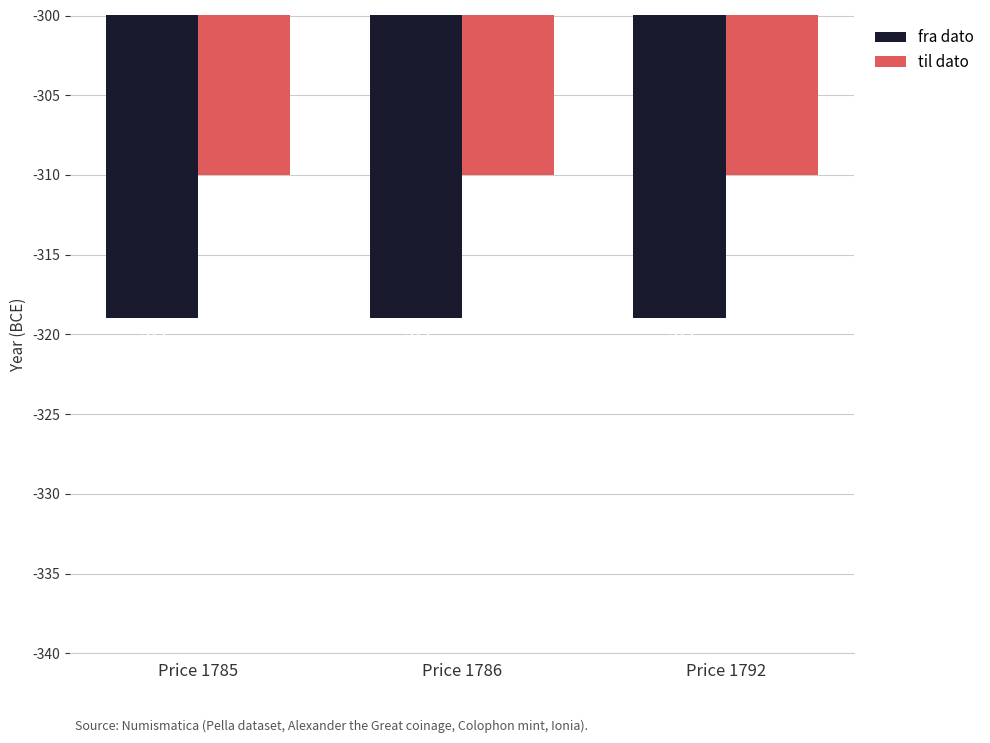

What is the sum of all fra dato values?

-957